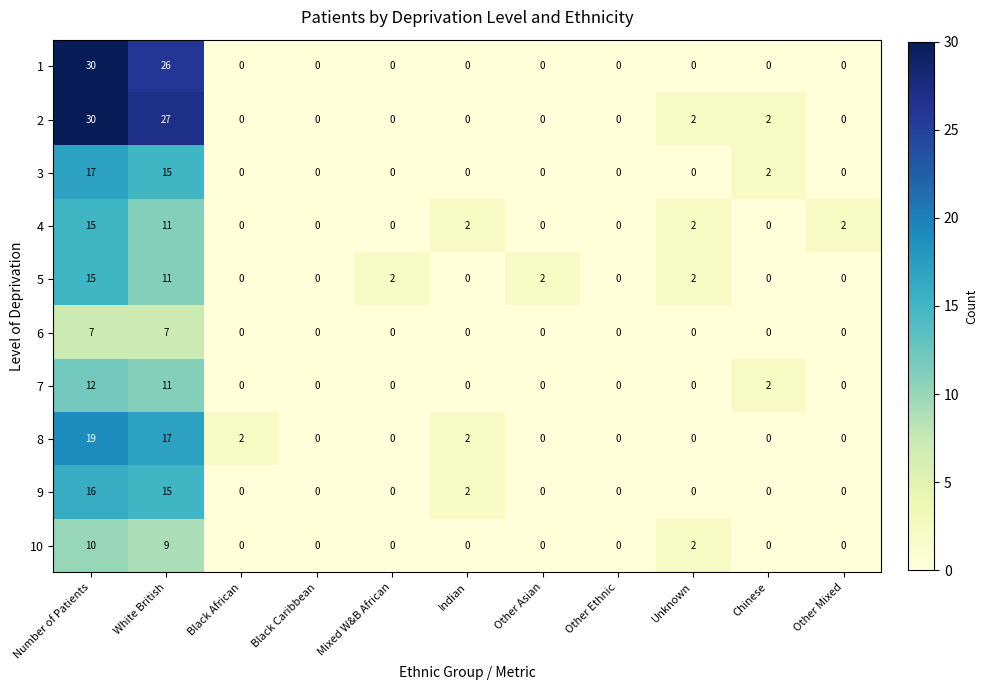

The value of 5 at Other Asian is 2. True or false?

True